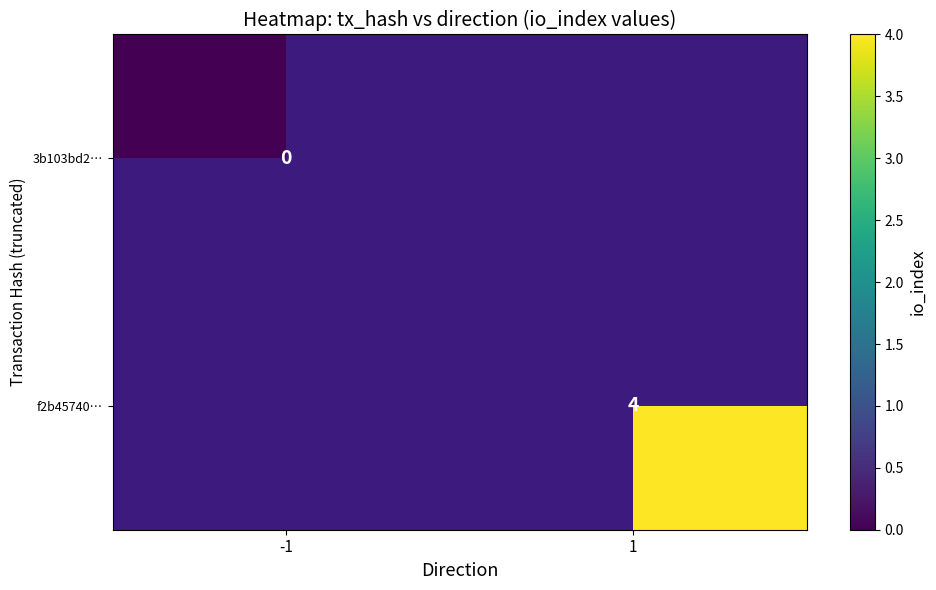

How many categories are shown in the chart?

2